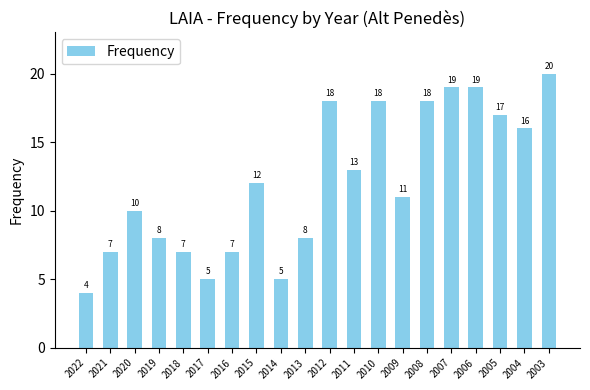

Approximately how many times larger is the value at 2021 compared to 2015?

0.6